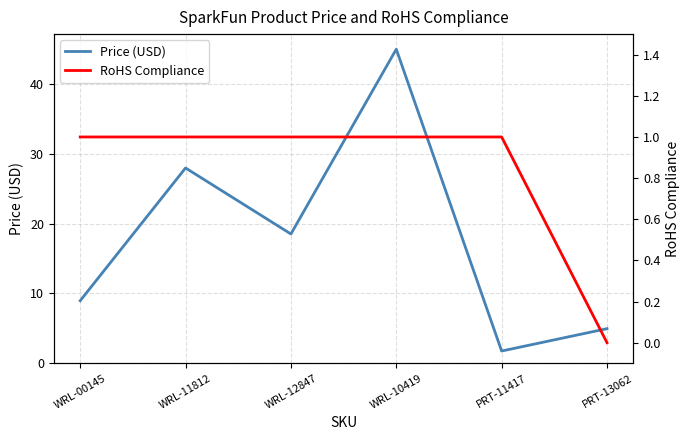

Where is RoHS Compliance nearest to the value 0?

PRT-13062